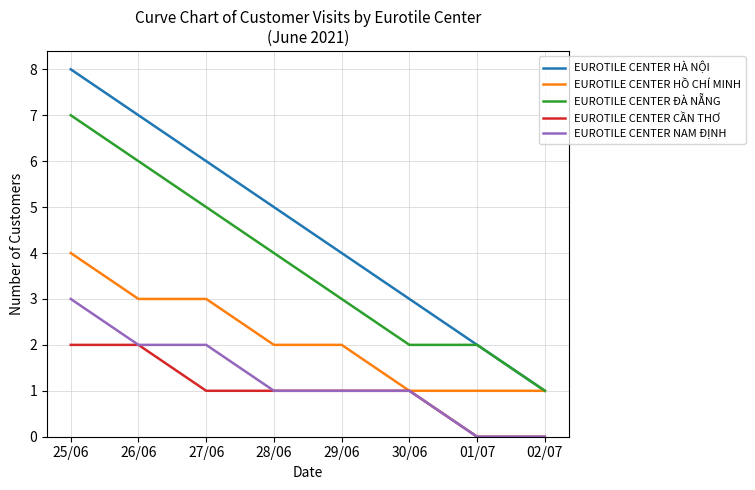

At which category is the sum across all series the highest?

25/06